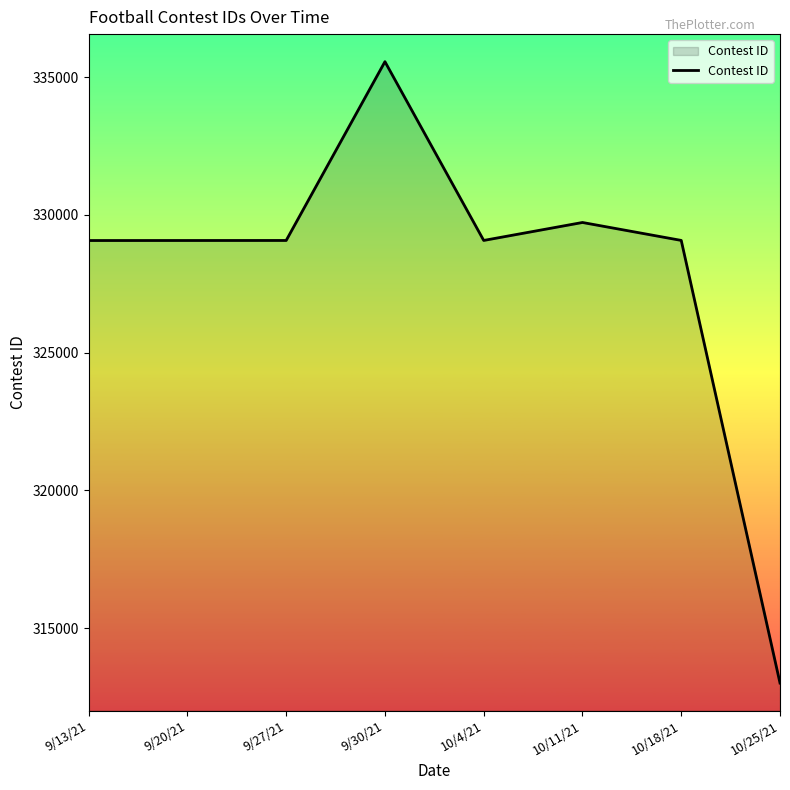

True or false: there are more than 1 points higher than both neighbors.

True